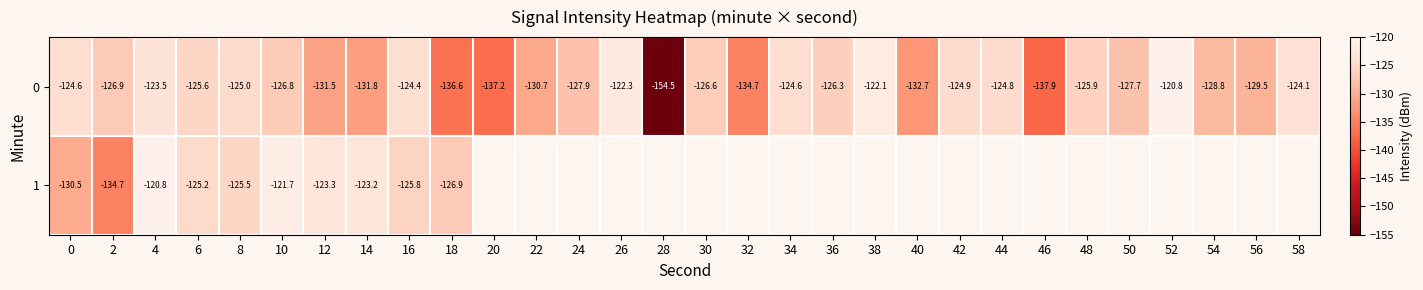

Is the value of 1 at 32 greater than the value of 0 at 44?

No